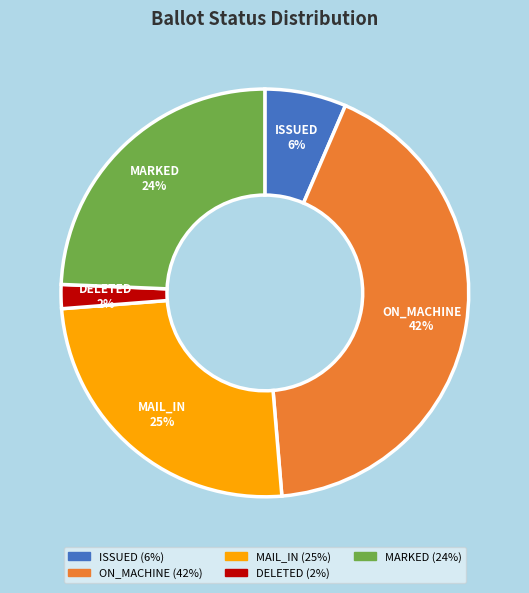

To the nearest percent, what is the combined percentage of MARKED and ON_MACHINE?

67%